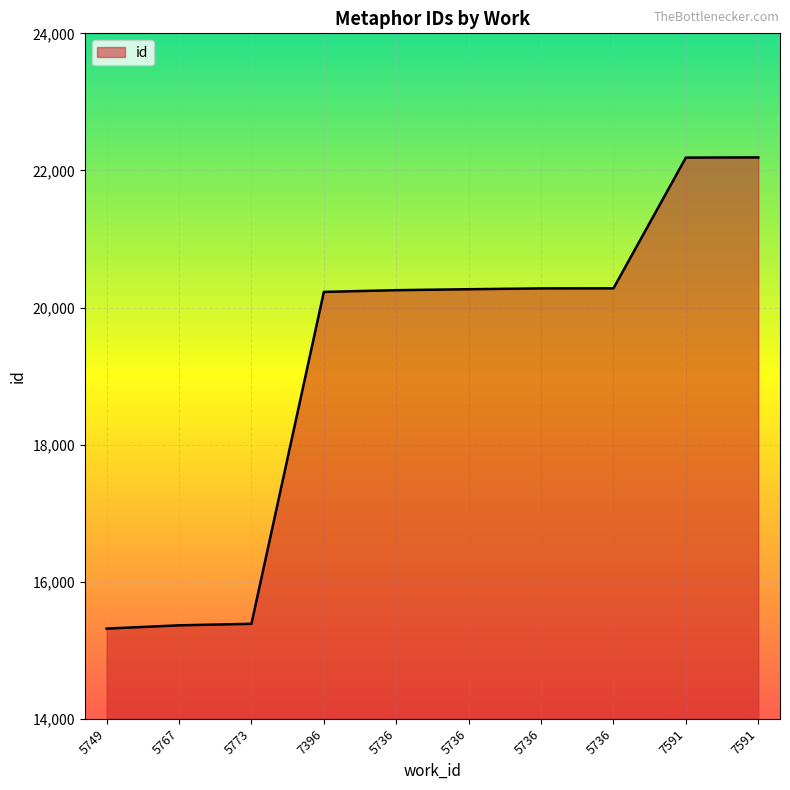

True or false: there are more than 2 points higher than both neighbors.

False